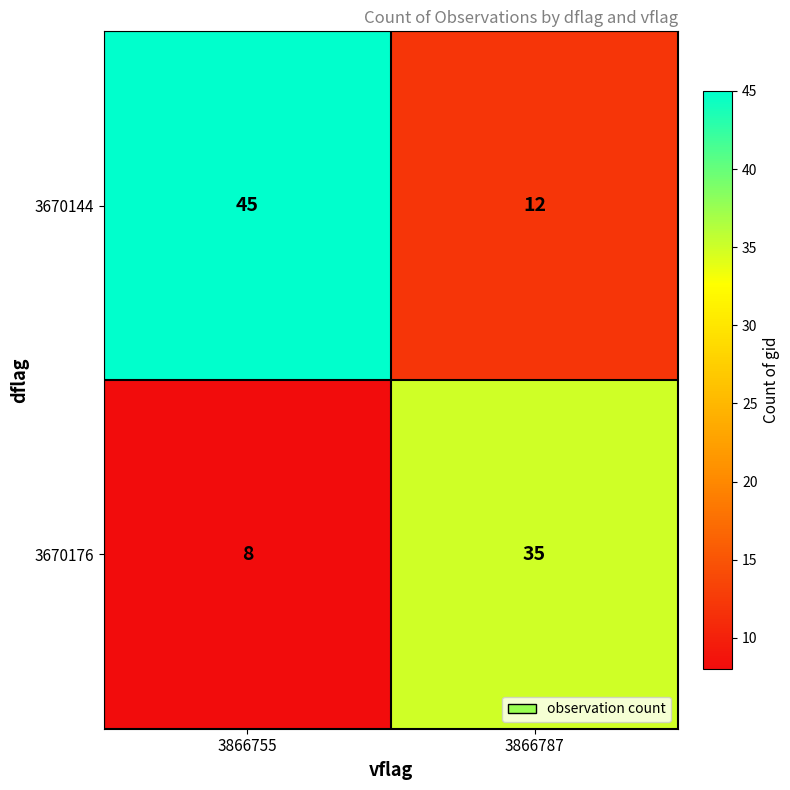

At which label is 3670176 closest to 21?

3866755